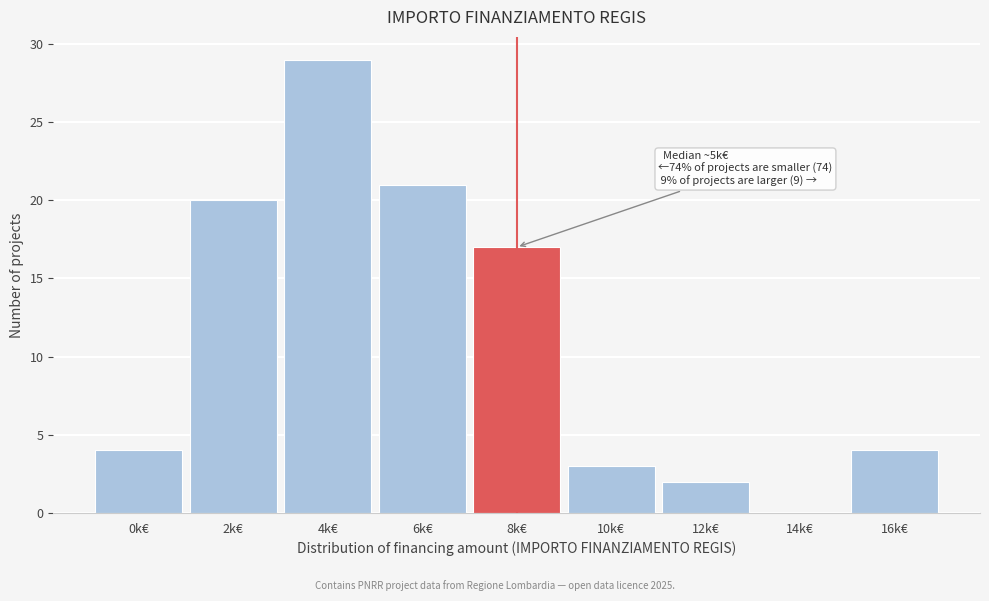

Reading left to right, what are all the values shown in this chart?

0k€=4	2k€=20	4k€=29	6k€=21	8k€=17	10k€=3	12k€=2	14k€=0	16k€=4